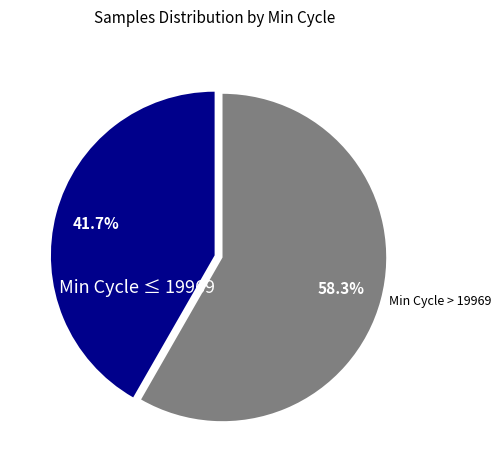

What portion of the pie excludes Min Cycle > 19969?

41.7%